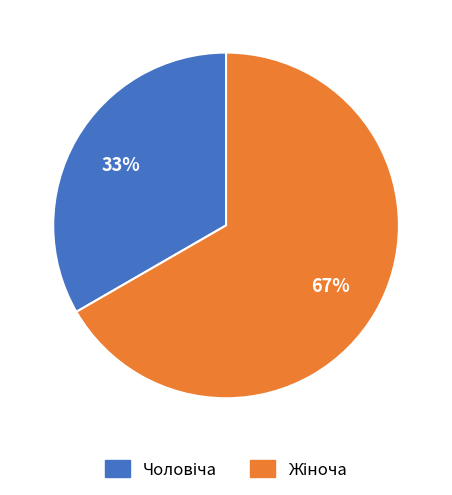

Is there a majority slice in this chart?

Yes